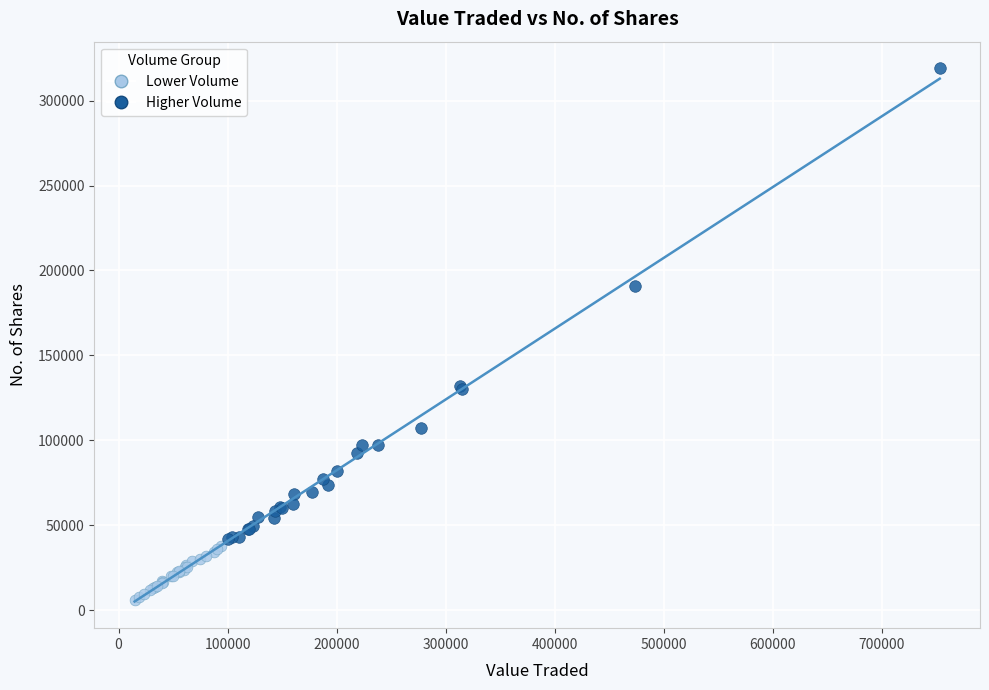

Which series reaches the maximum Y coordinate?

Higher Volume